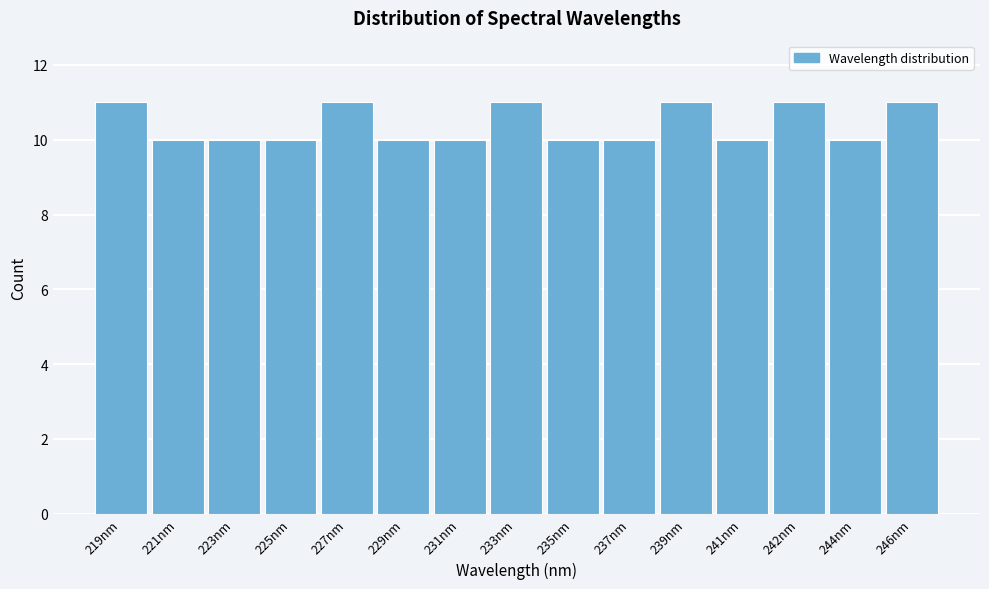

Reading left to right, transcribe all the data shown in this chart.

219nm=11	221nm=10	223nm=10	225nm=10	227nm=11	229nm=10	231nm=10	233nm=11	235nm=10	237nm=10	239nm=11	241nm=10	242nm=11	244nm=10	246nm=11